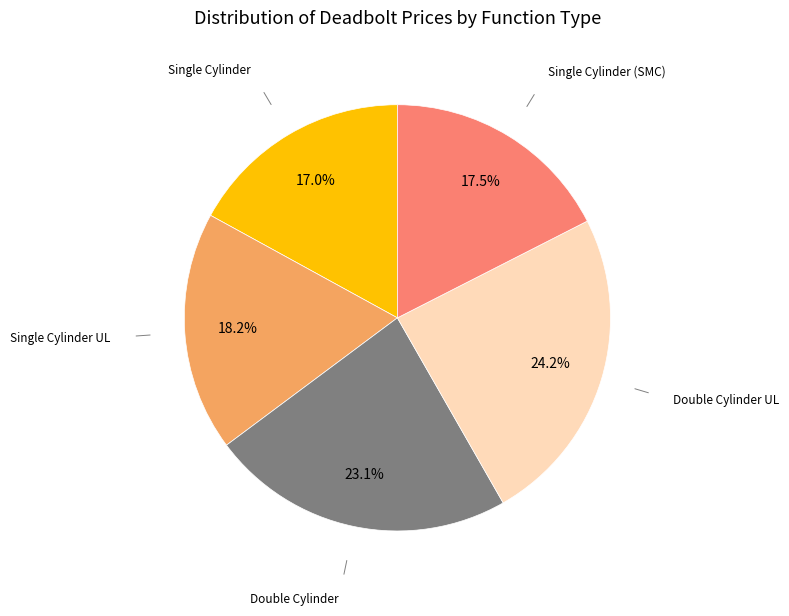

Is there any slice that represents more than half of the pie?

No